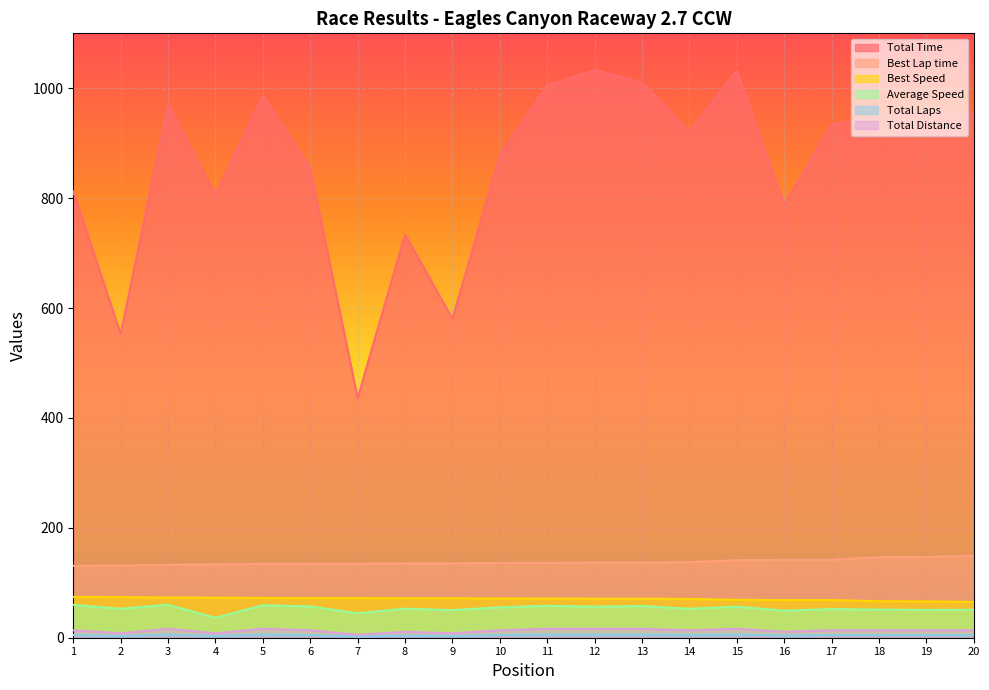

Where is Total Distance nearest to the value 10?

8